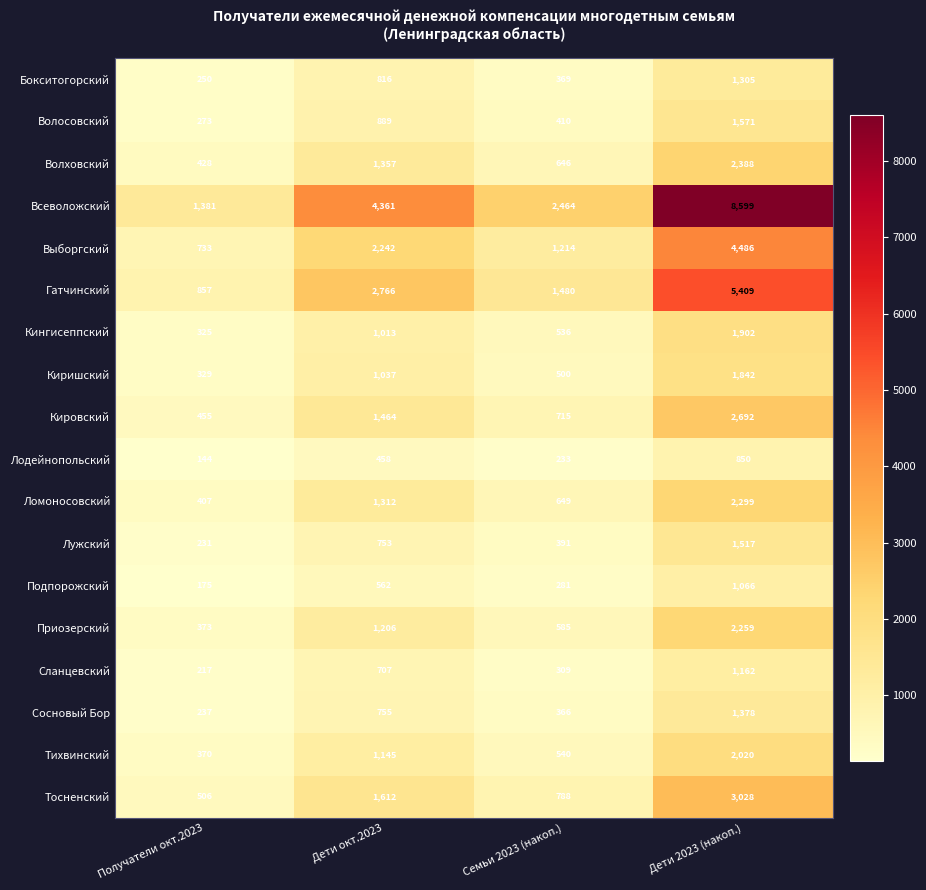

List the series in order of their peak value, highest first.

Всеволожский, Гатчинский, Выборгский, Тосненский, Кировский, Волховский, Ломоносовский, Приозерский, Тихвинский, Кингисеппский, Киришский, Волосовский, Лужский, Сосновый Бор, Бокситогорский, Сланцевский, Подпорожский, Лодейнопольский